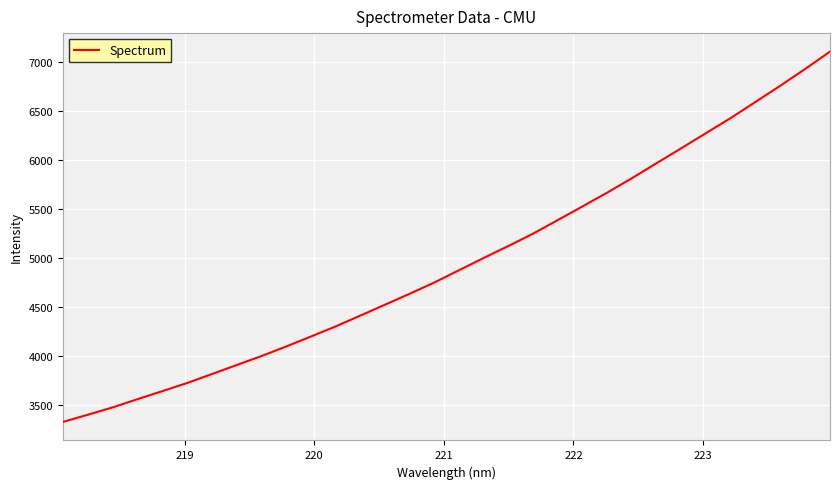

What is the smallest value displayed?

3322.6